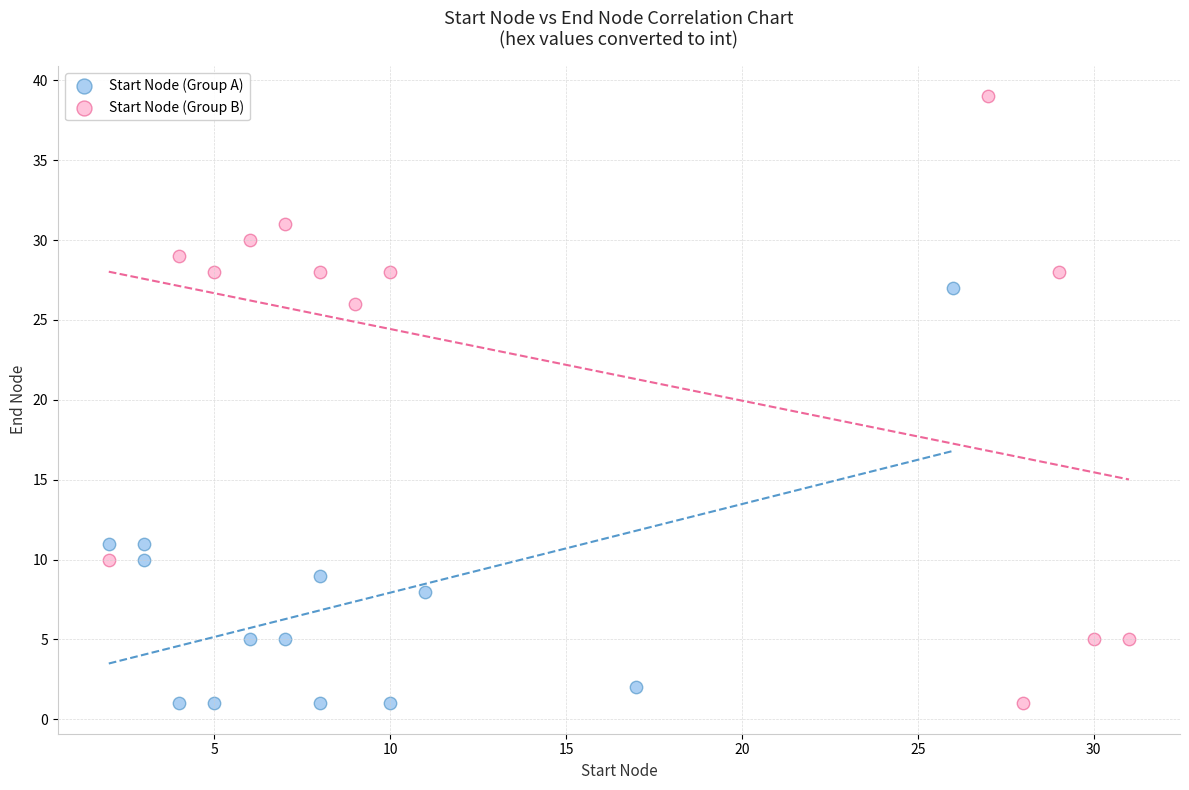

Which series has the widest spread of Y values?

Start Node (Group B)